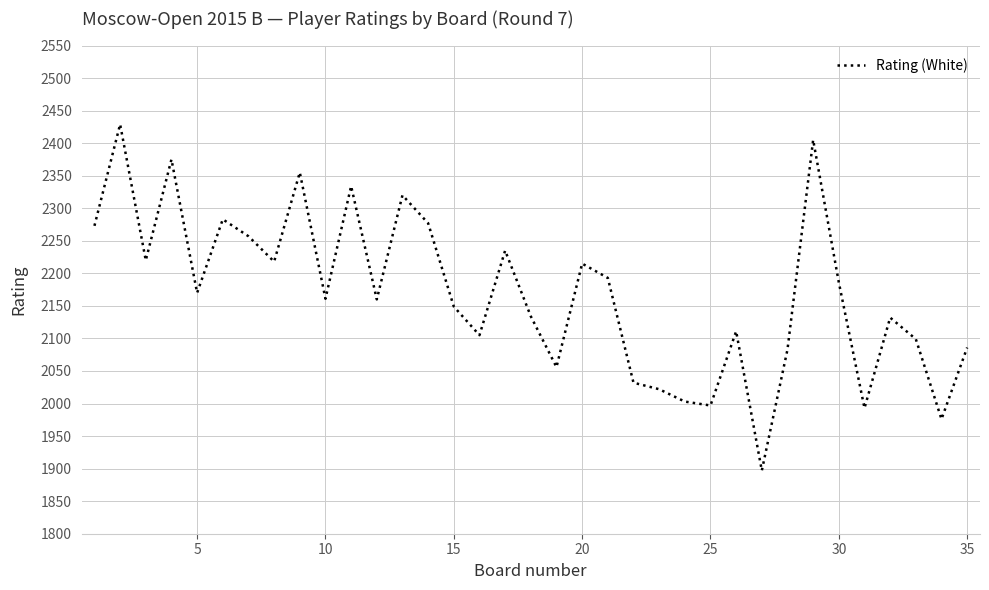

What is the minimum value shown in the chart?

1897